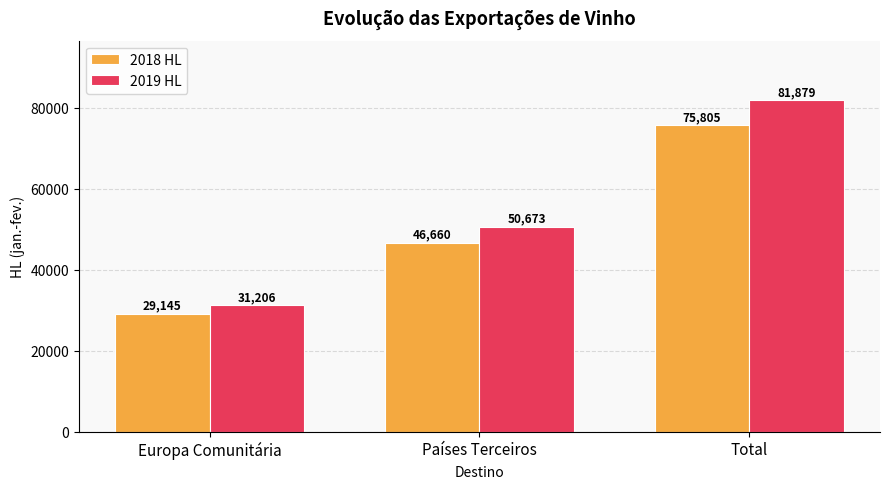

Where does the 2019 HL series first go above 50672?

Países Terceiros